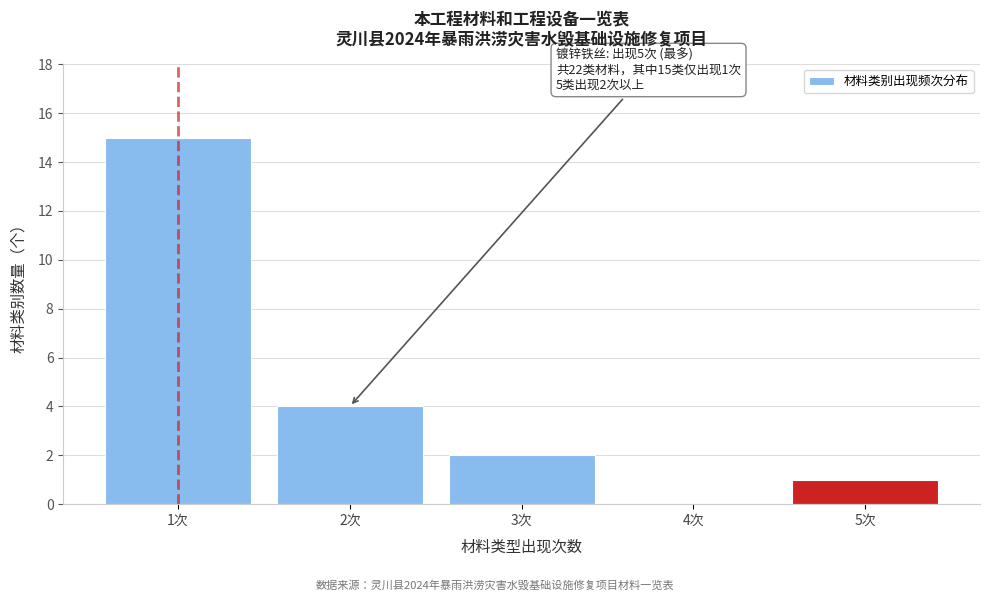

Reading left to right, list all the values displayed in this chart.

1次=15	2次=4	3次=2	4次=0	5次=1